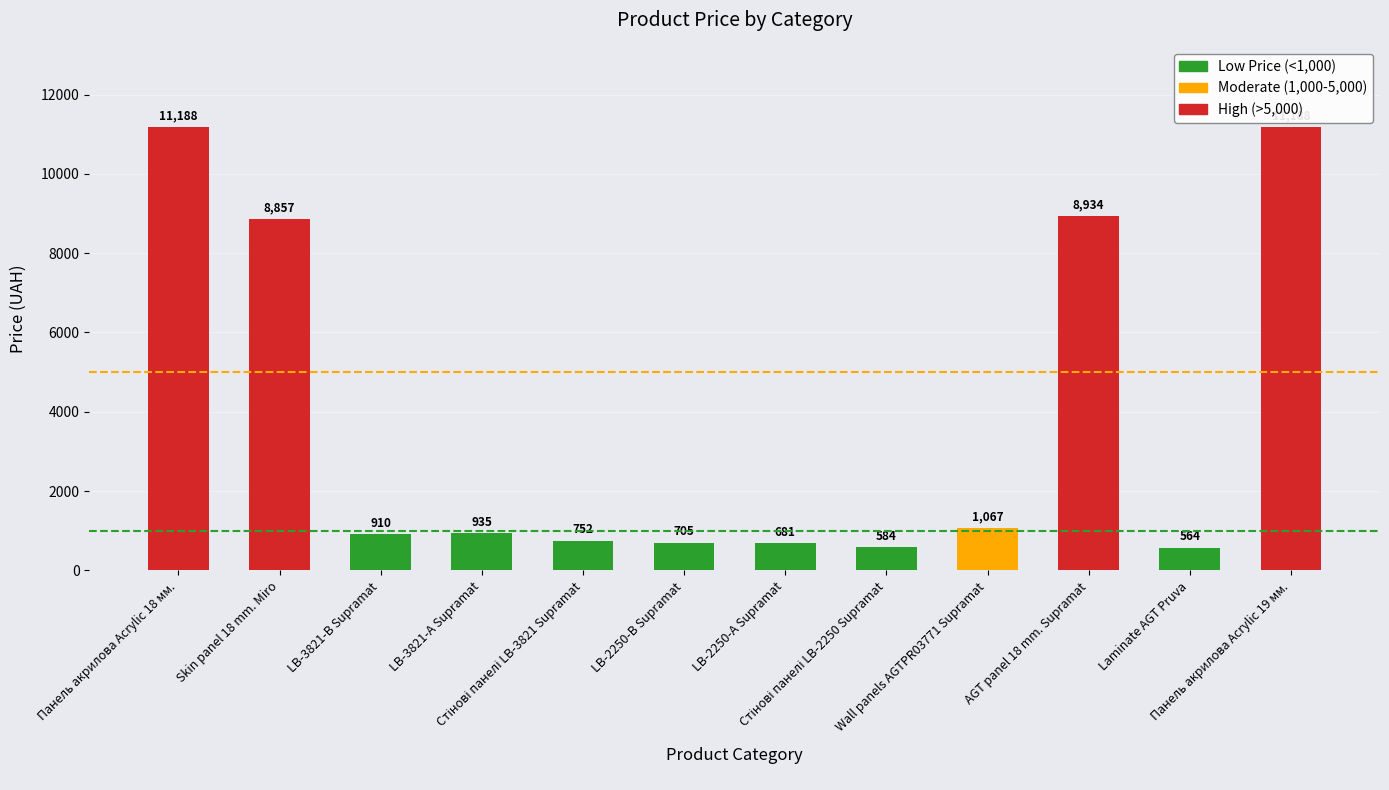

What is the greatest value displayed?

11188.2